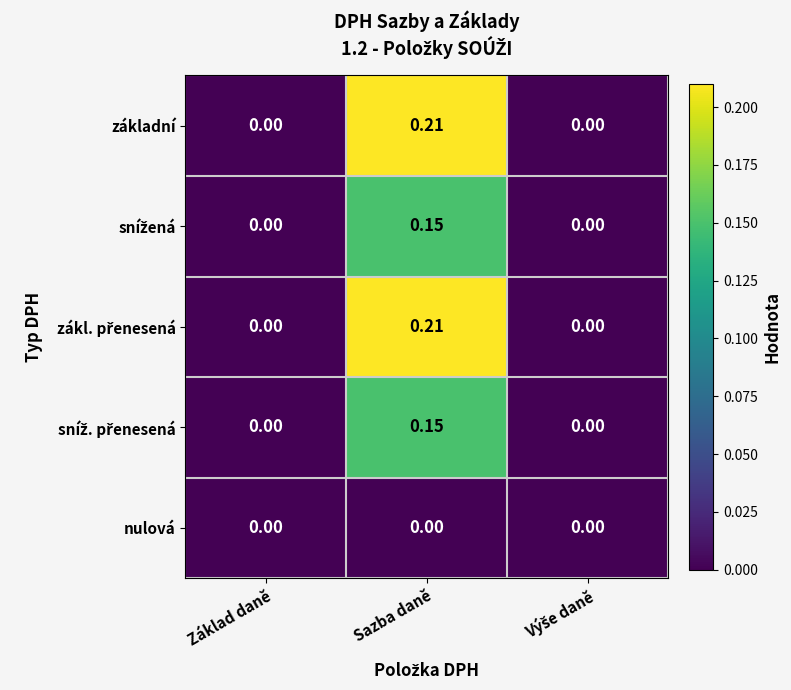

At which category is the sum across all series the highest?

Sazba daně